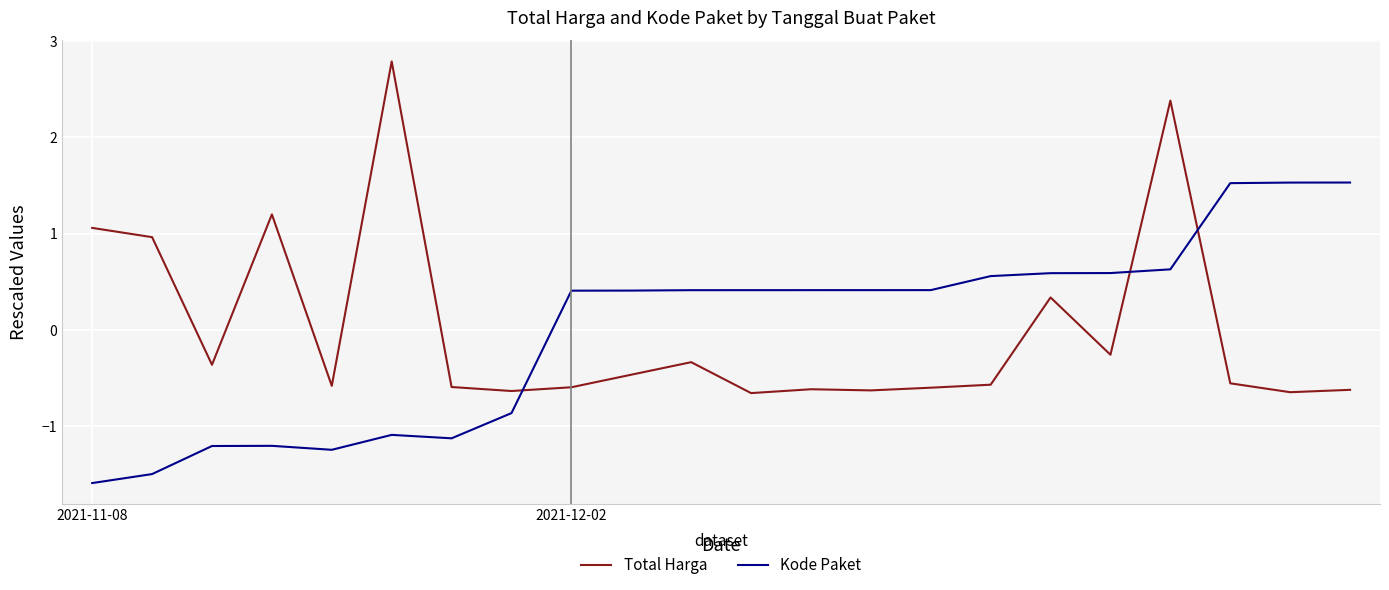

Which series has the largest range (max minus min)?

Total Harga